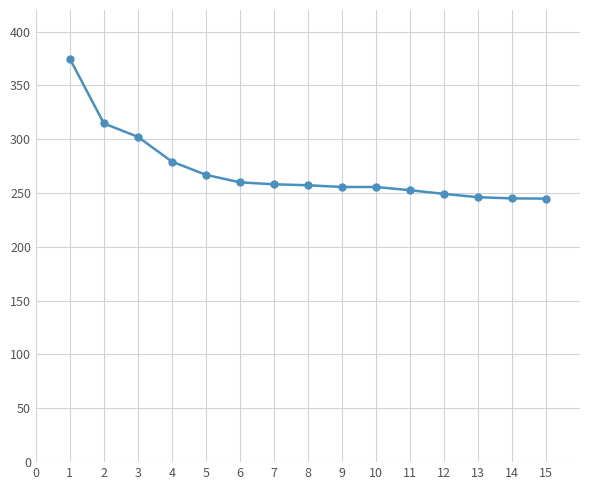

What is the smallest value displayed?

244.8